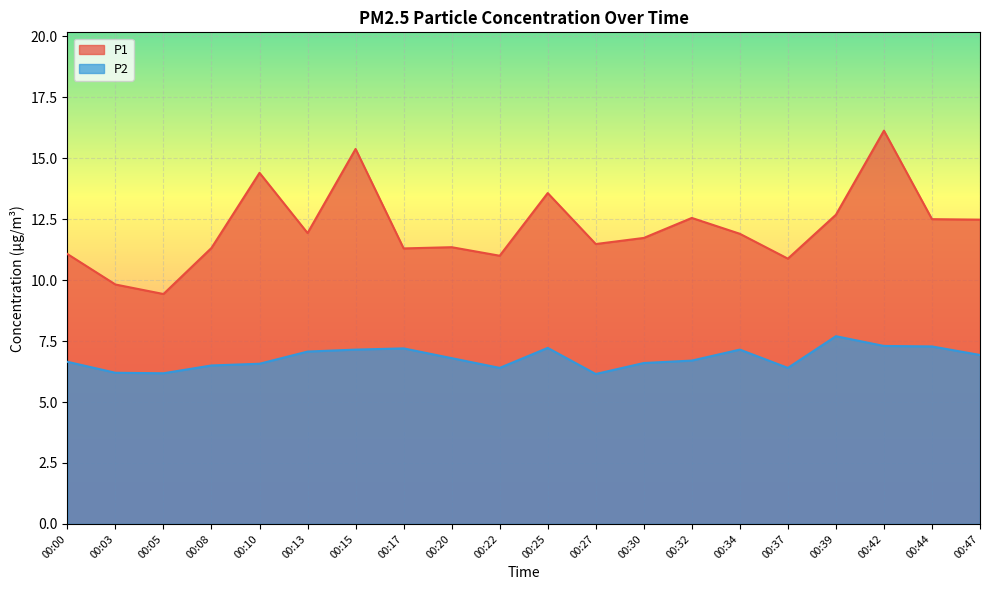

At 00:27, list the series in order from smallest to largest.

P2, P1